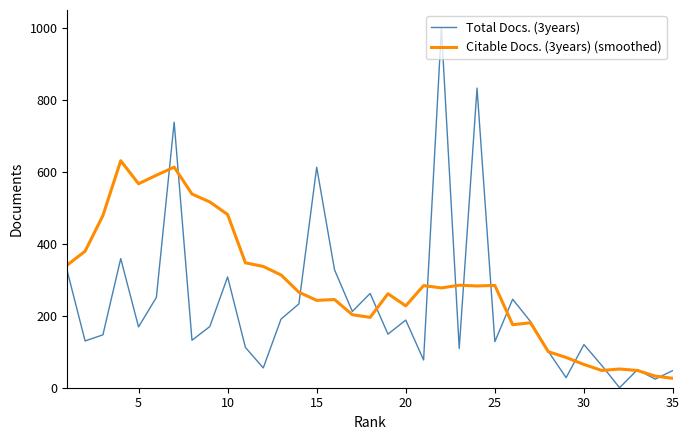

What is the highest value of the Citable Docs. (3years) (smoothed) series?

631.0